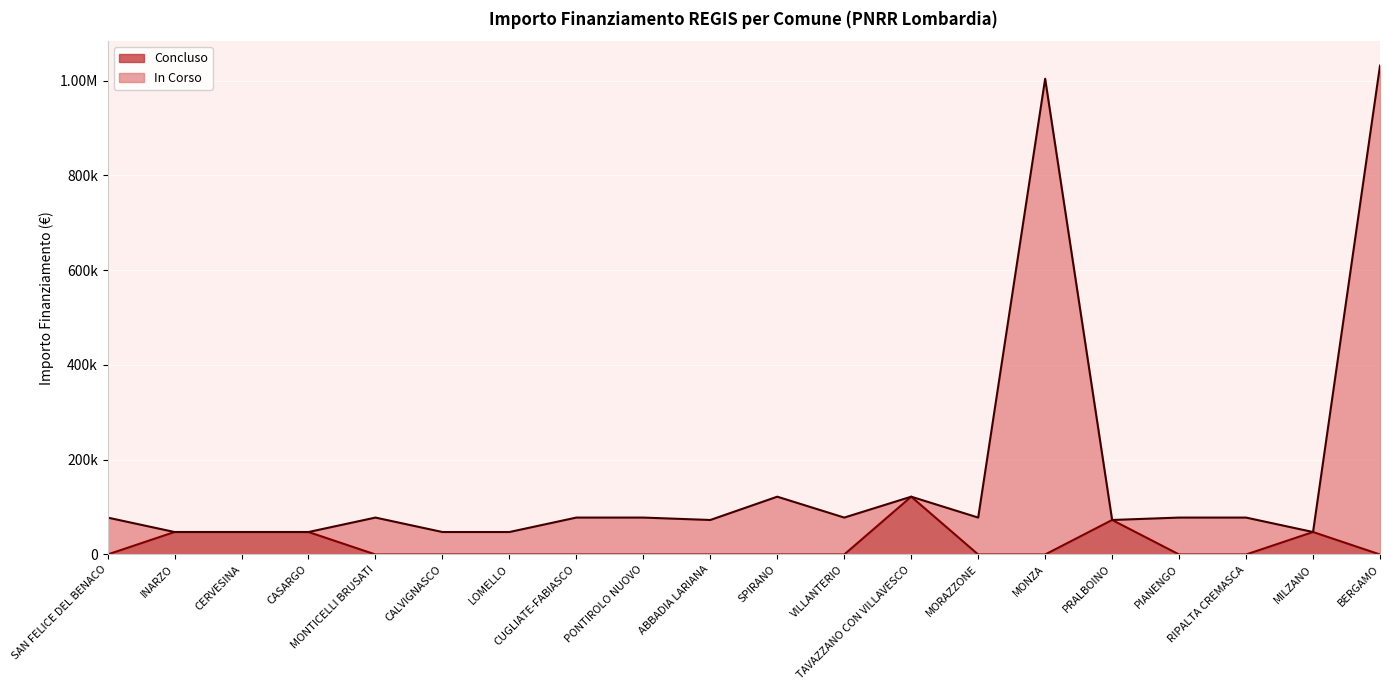

What is the label of the 13th point from the left?

TAVAZZANO CON VILLAVESCO